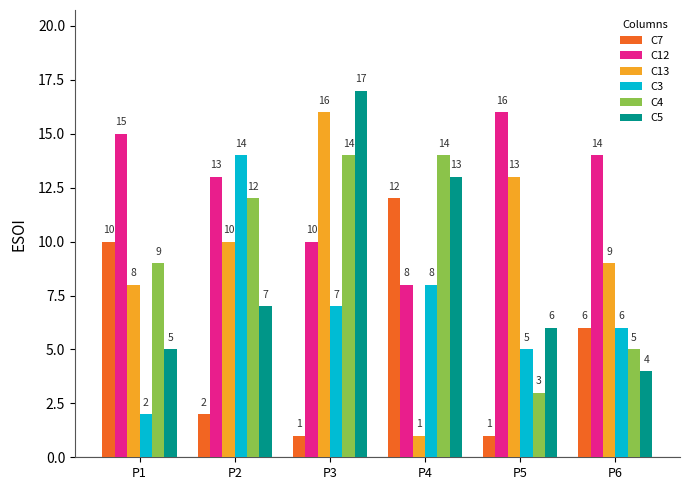

Where is C13 nearest to the value 8?

P1